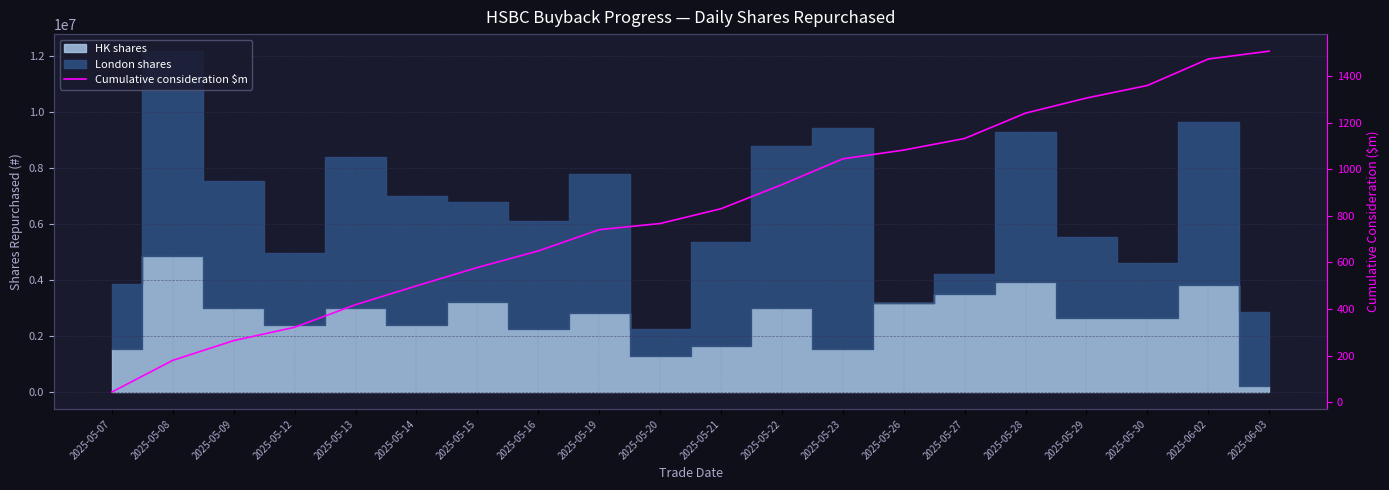

What is the smallest value displayed?

43.6